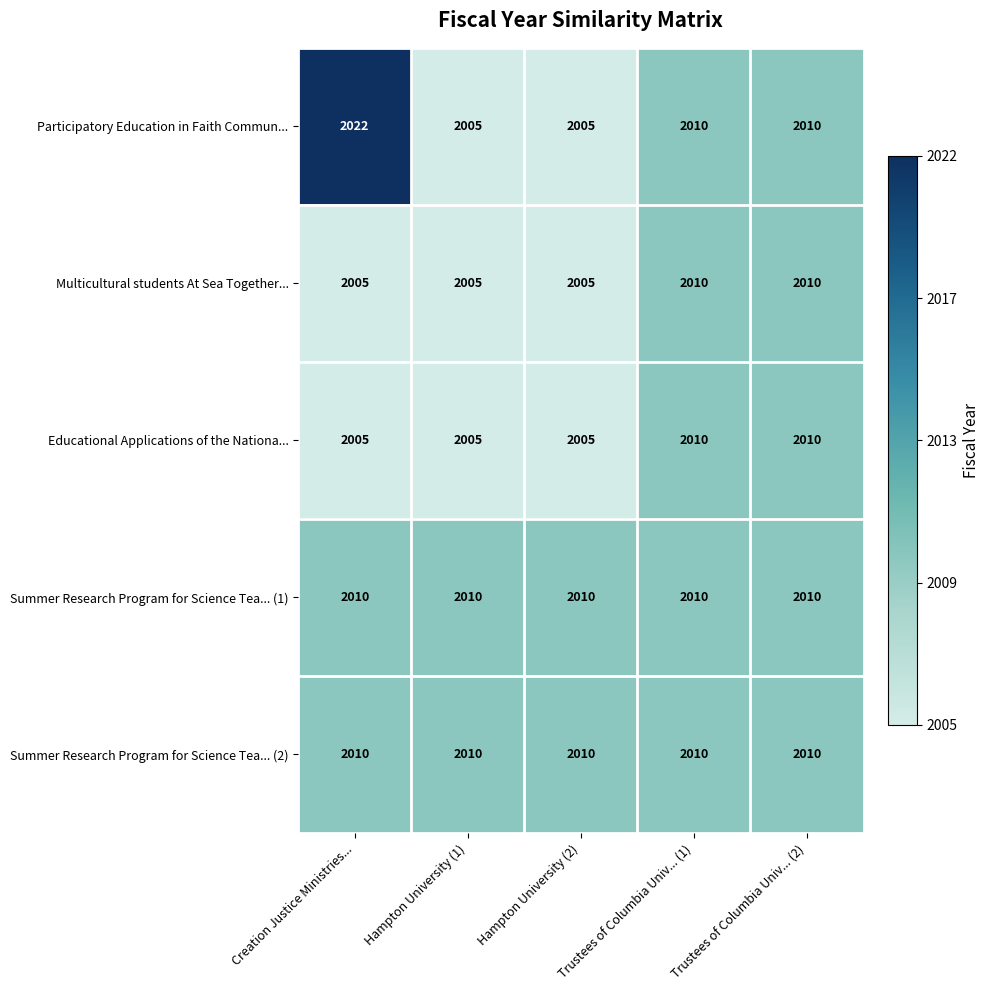

The Summer Research Program for Science Tea... (2) series shows 2010 at Creation Justice Ministries.... True or false?

True